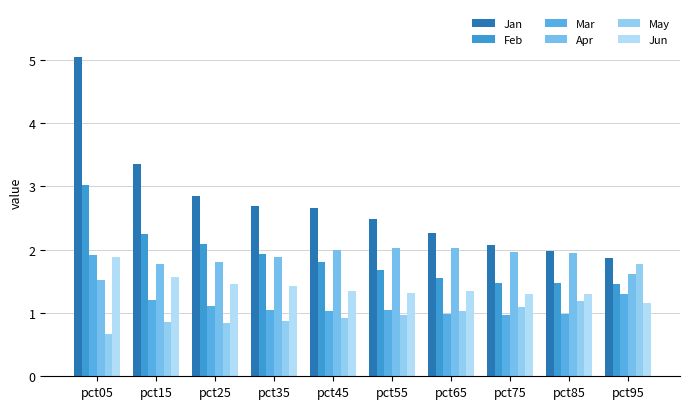

How many bars are there in each group?

6